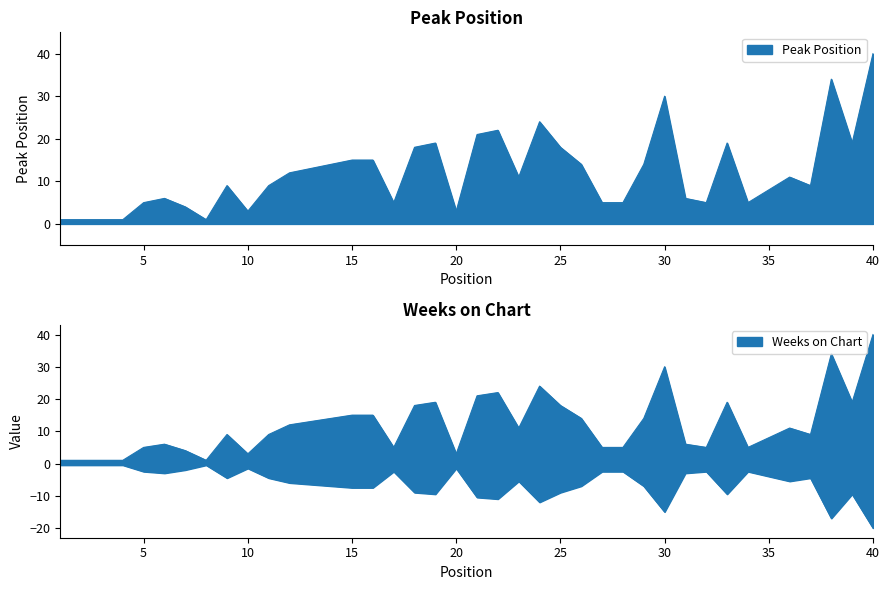

What value does the data have at 28?

5